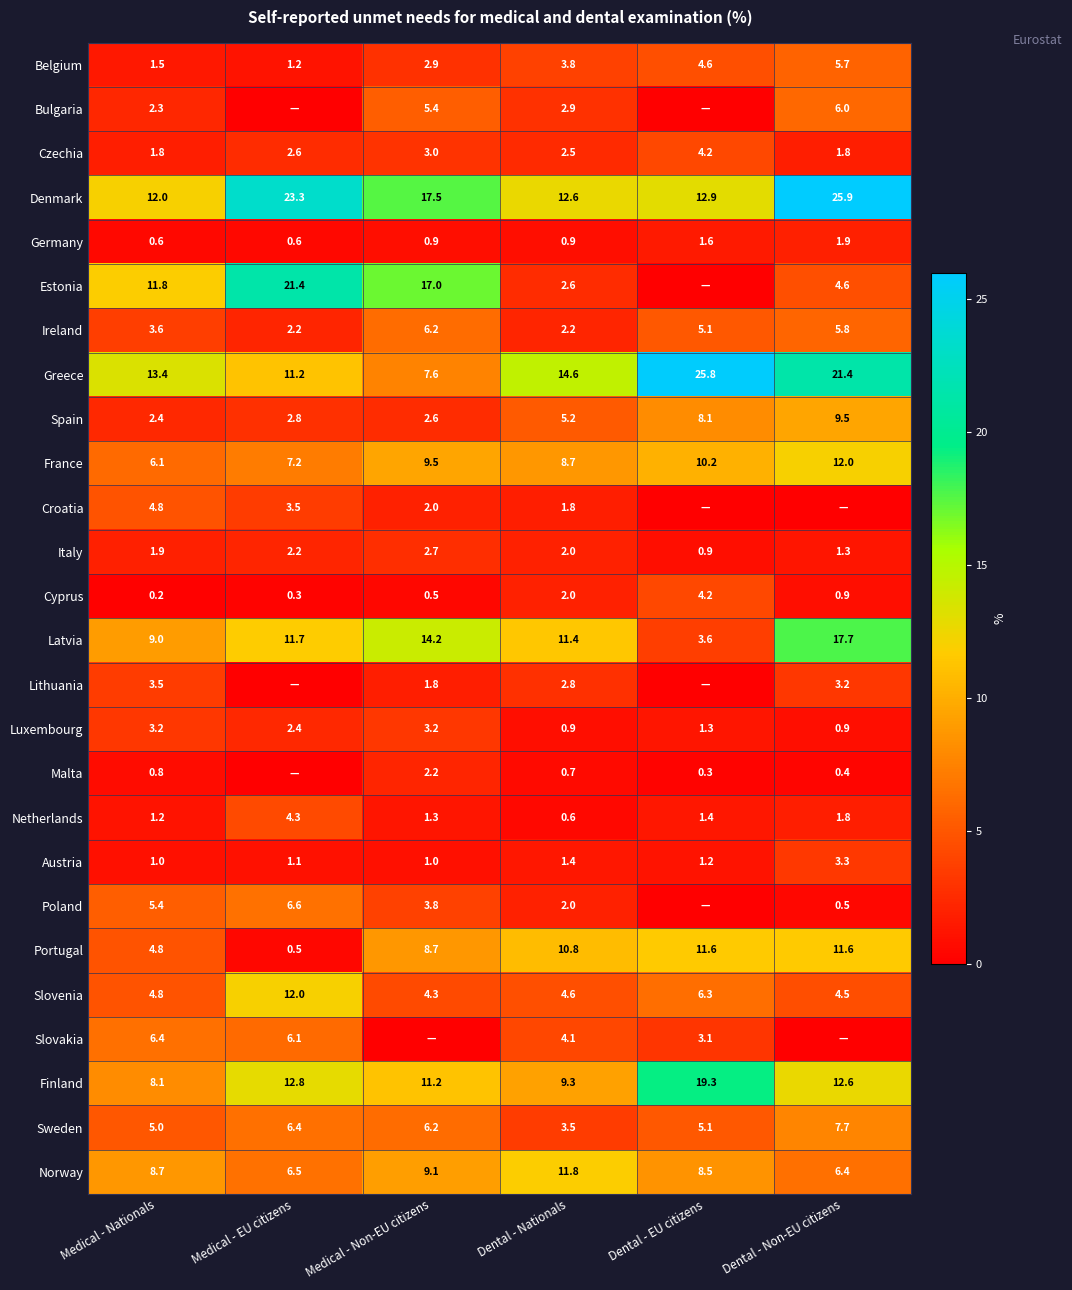

What is the total value across all series at Dental - Non-EU citizens?

167.4